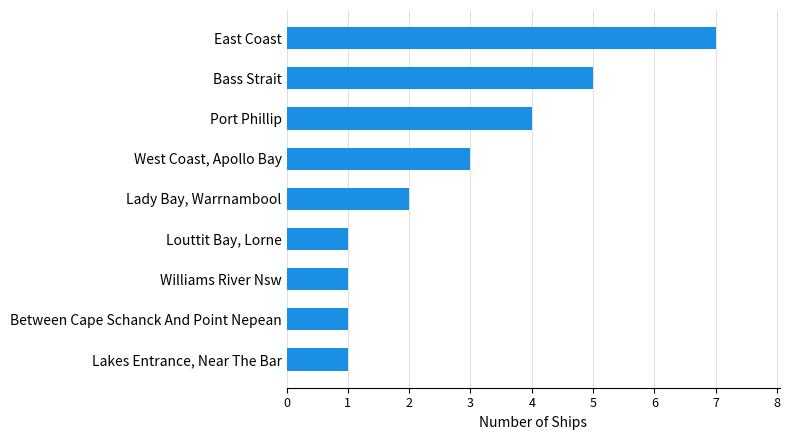

What is the average value?

3